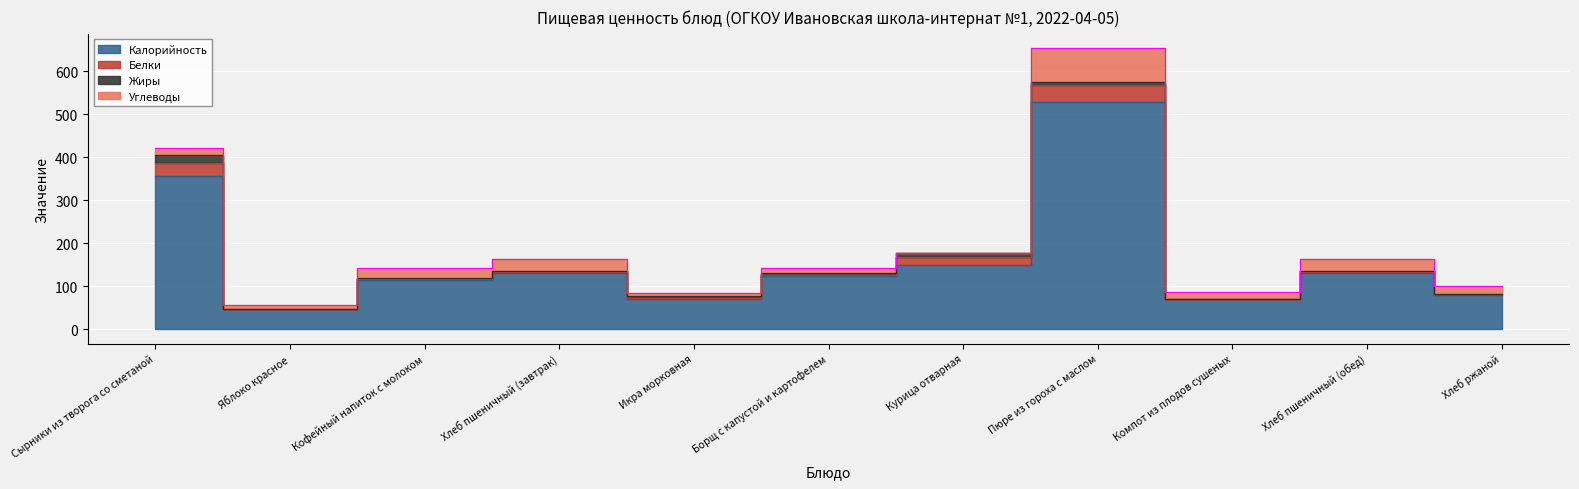

Which label corresponds to the largest value in the chart?

Пюре из гороха с маслом